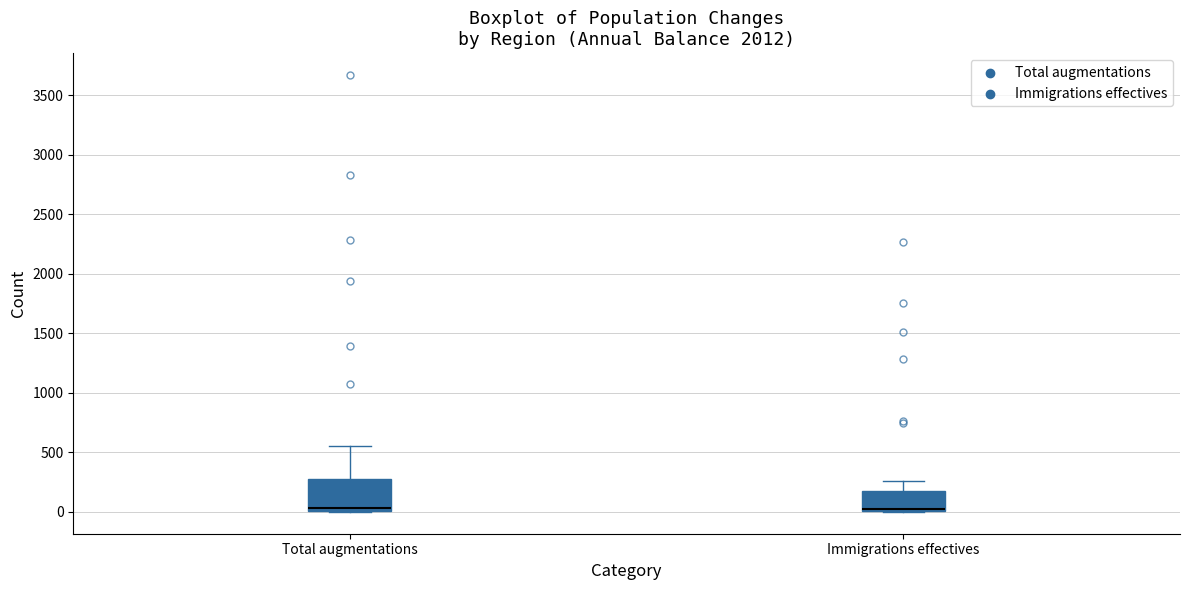

Where is the lower edge of the box for Total augmentations on the y-axis? The values are not printed on the chart, so give them approximately, as read against the axis.

0